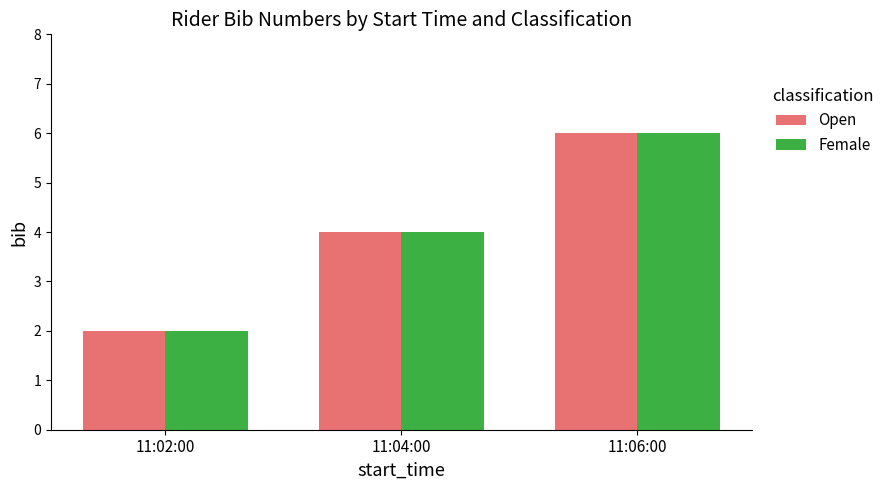

What is the sum of all Open values?

12